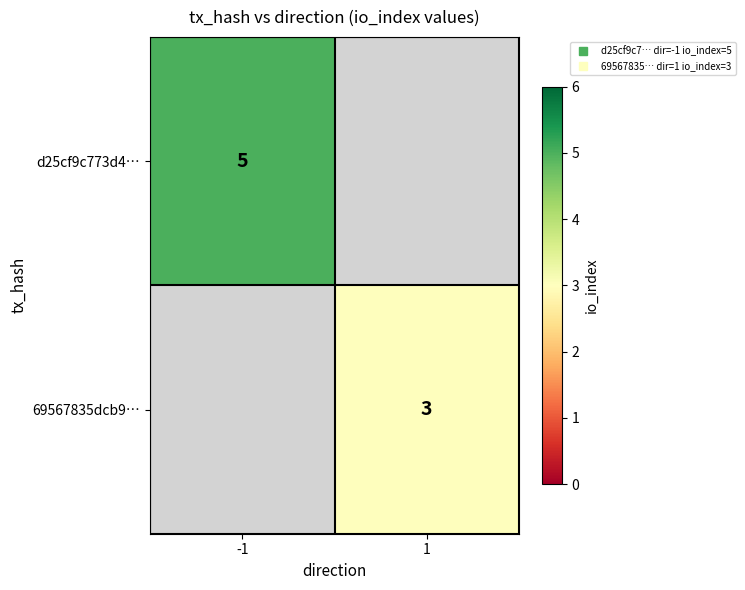

What is the approximate value of d25cf9c773d4… at -1?

5.0